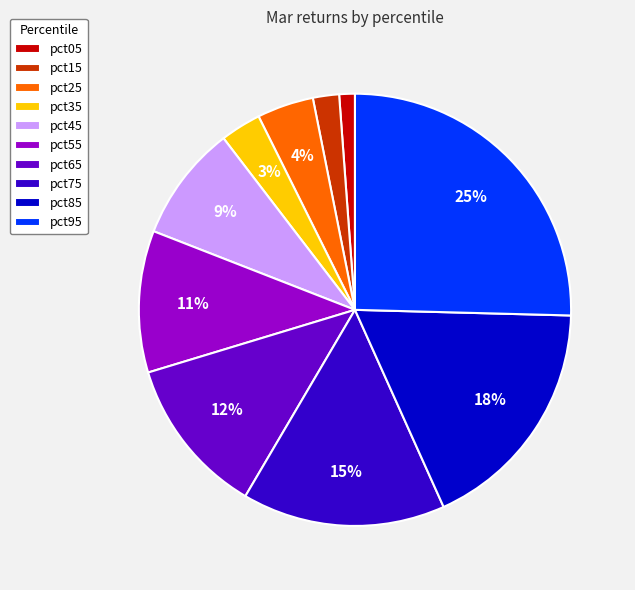

Is there any slice that represents more than half of the pie?

No